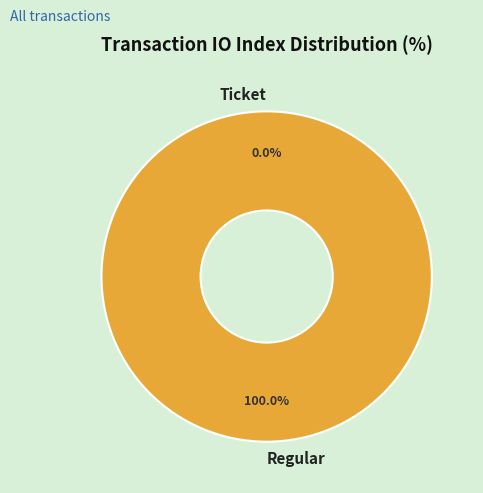

What is the total percentage of Ticket and Regular?

100.0%